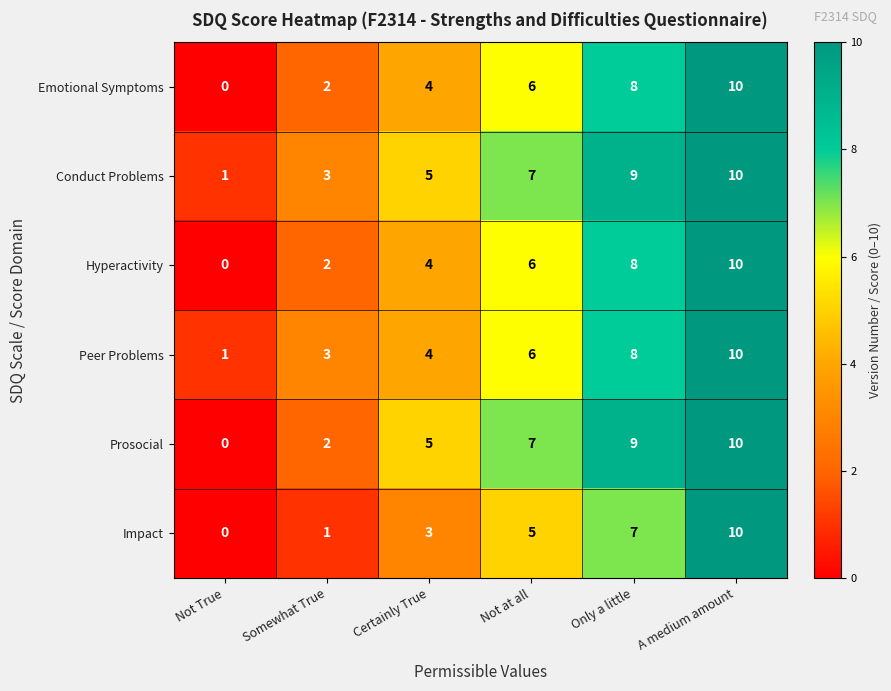

Rank the categories by Impact value from highest to lowest.

A medium amount, Only a little, Not at all, Certainly True, Somewhat True, Not True